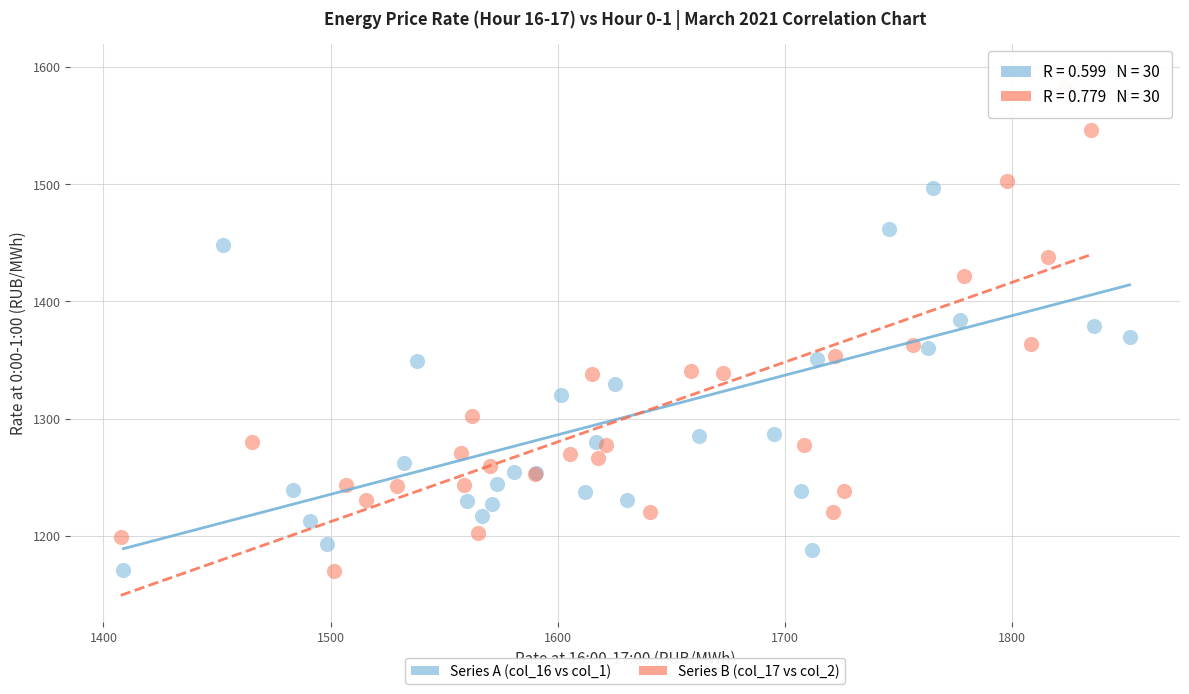

What are all the series names shown in the legend?

Series A (col_16 vs col_1), Series B (col_17 vs col_2)